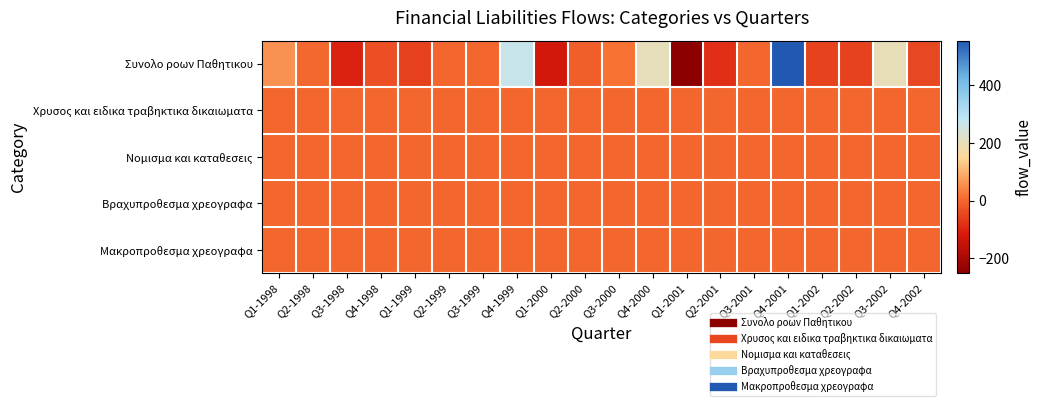

What is the smallest value displayed?

-251